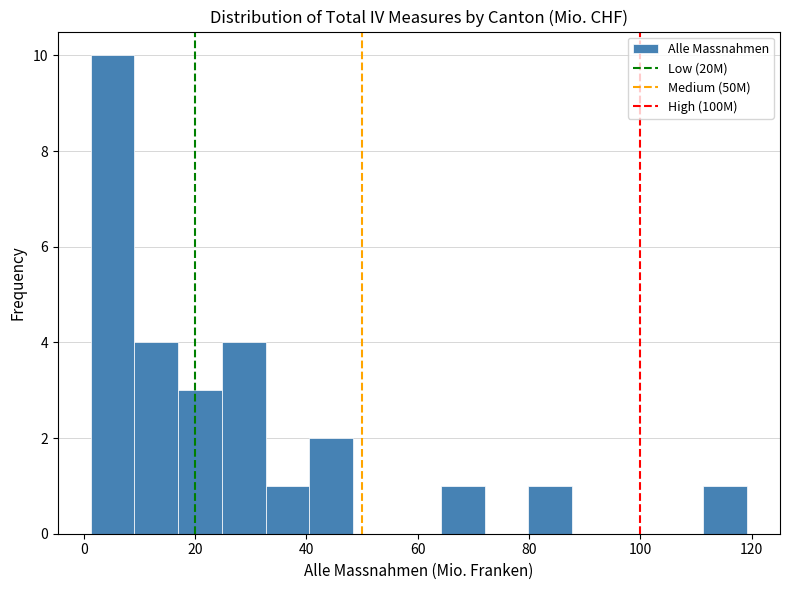

Read against the x-axis, roughly where is the centre of the tallest bar?

6